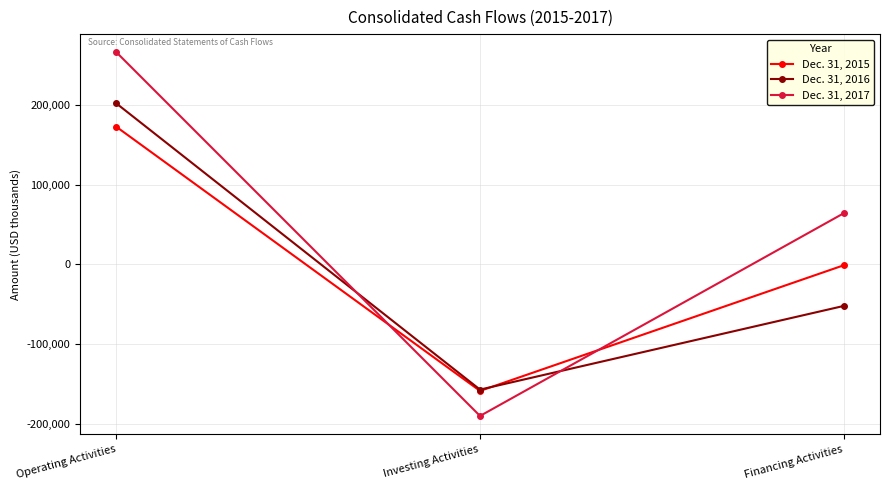

Which series has the largest total across all categories?

Dec. 31, 2017